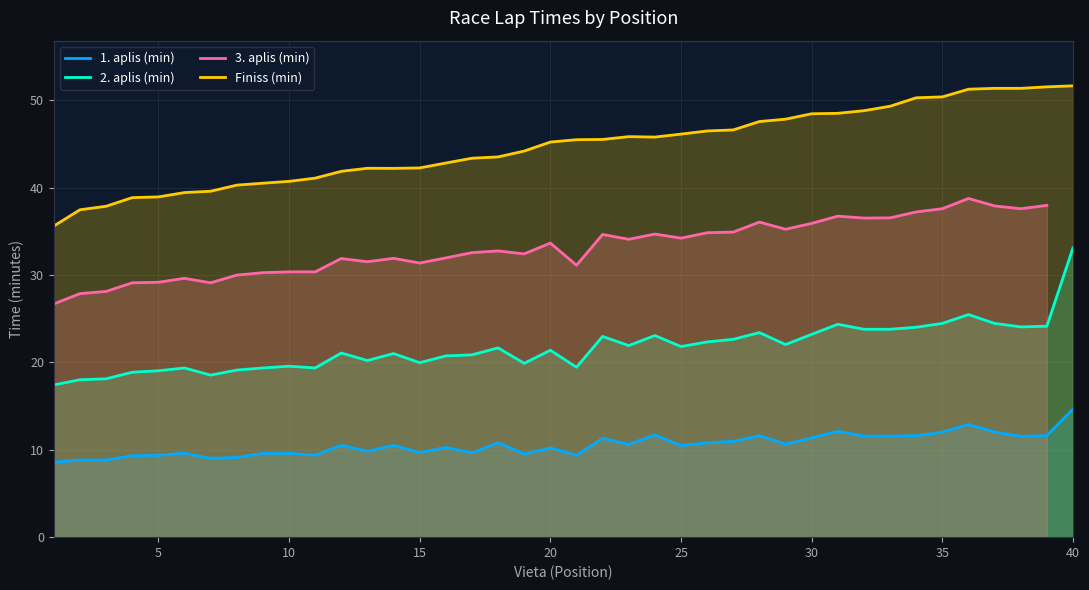

True or false: Finiss (min) and 2. aplis (min) intersect in this chart.

False